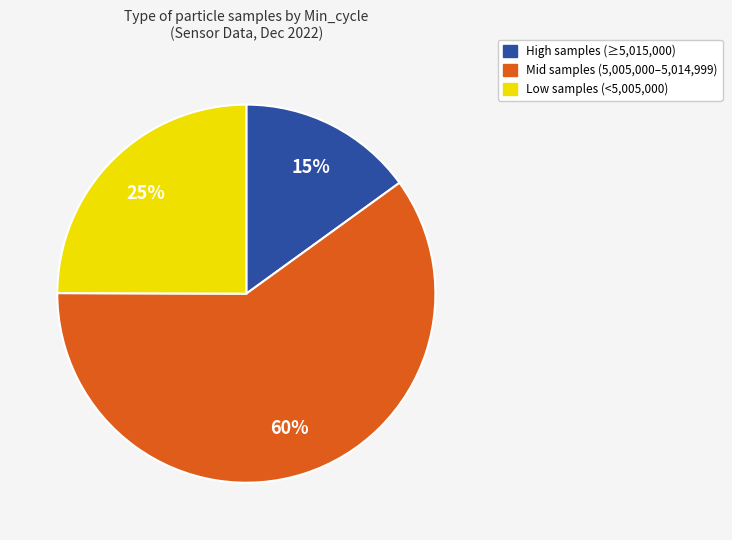

To the nearest percent, what is the difference between the largest and smallest slice percentages?

45%